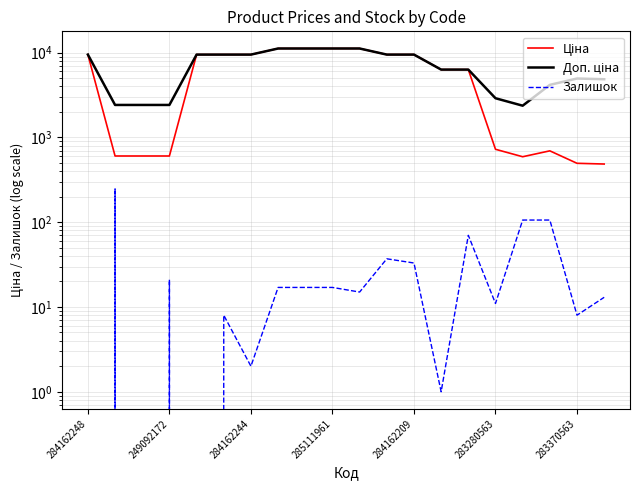

Is the value of Залишок at 9 greater than the value of Ціна at 284162244?

No